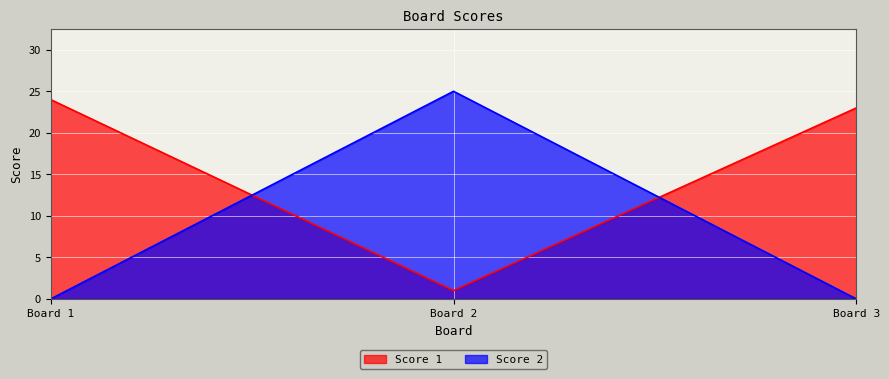

What is the value of the Score 1 point at the 2nd from the left?

1